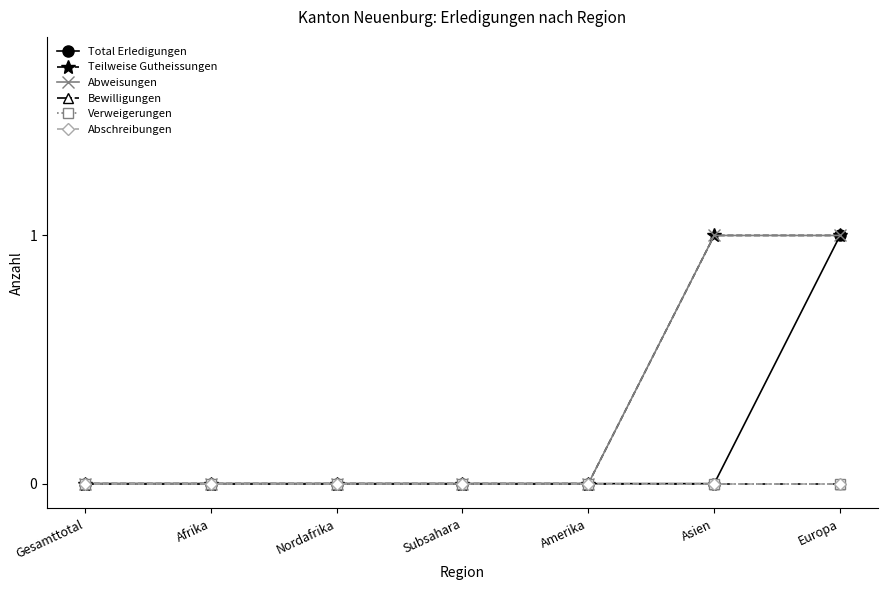

Rank the categories by Bewilligungen value from lowest to highest.

Gesamttotal, Afrika, Nordafrika, Subsahara, Amerika, Asien, Europa